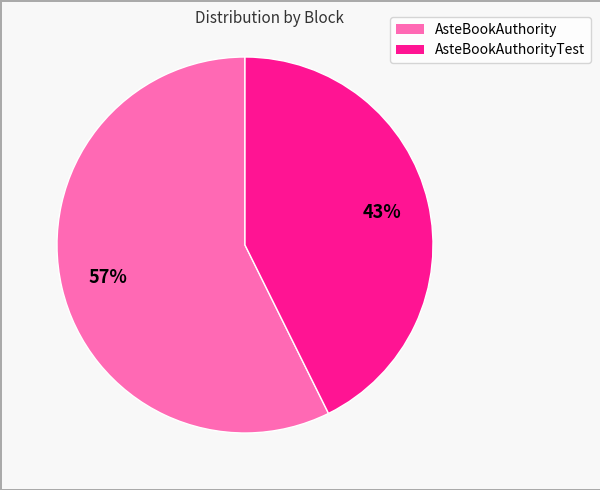

To the nearest percent, what is the average slice percentage?

50%